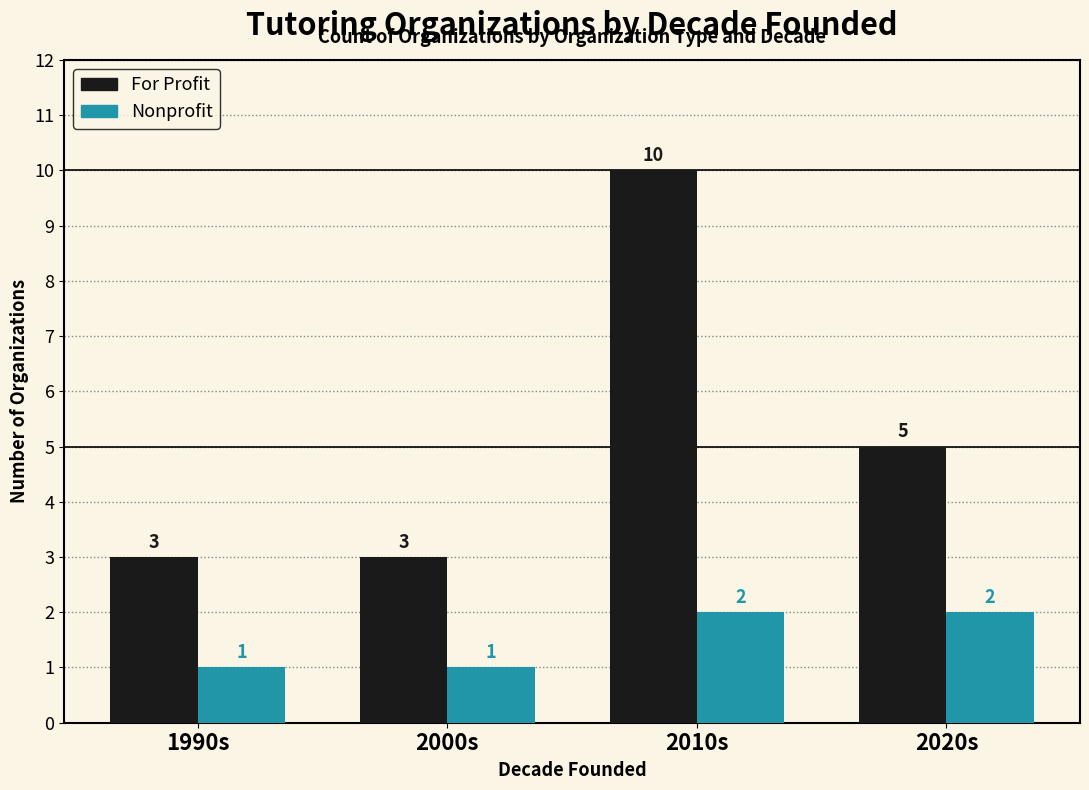

What is the value of the For Profit bar at the 3rd from the left?

10